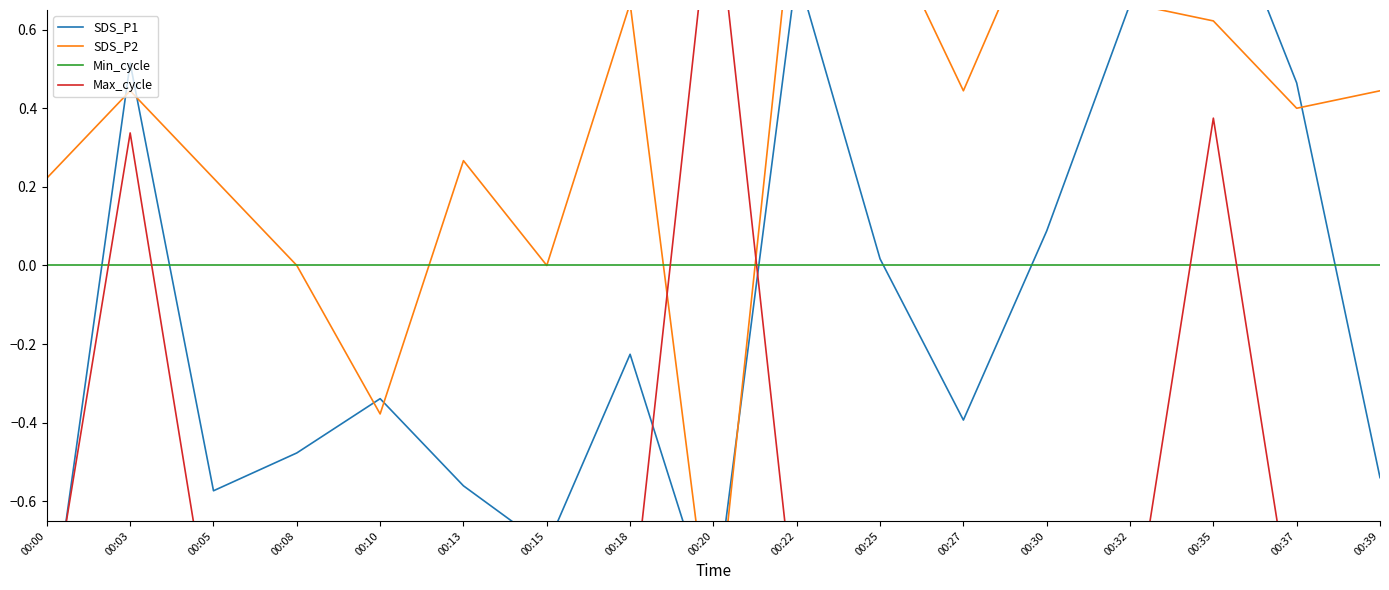

Reading left to right, list all the values displayed in this chart.

SDS_P1: 00:00=-1.0	00:03=0.5	00:05=-0.6	00:08=-0.5	00:10=-0.3	00:13=-0.6	00:15=-0.7	00:18=-0.2	00:20=-0.9	00:22=0.7	00:25=0.0	00:27=-0.4	00:30=0.1	00:32=0.7	00:35=1.0	00:37=0.5	00:39=-0.5
SDS_P2: 00:00=0.2	00:03=0.4	00:05=0.2	00:08=0.0	00:10=-0.4	00:13=0.3	00:15=0.0	00:18=0.7	00:20=-1.0	00:22=1.0	00:25=0.9	00:27=0.4	00:30=0.9	00:32=0.7	00:35=0.6	00:37=0.4	00:39=0.4
Min_cycle: 00:00=0.0	00:03=0.0	00:05=0.0	00:08=0.0	00:10=0.0	00:13=0.0	00:15=0.0	00:18=0.0	00:20=0.0	00:22=0.0	00:25=0.0	00:27=0.0	00:30=0.0	00:32=0.0	00:35=0.0	00:37=0.0	00:39=0.0
Max_cycle: 00:00=-1.0	00:03=0.3	00:05=-1.0	00:08=-1.0	00:10=-0.9	00:13=-1.0	00:15=-0.9	00:18=-0.9	00:20=1.0	00:22=-0.9	00:25=-1.0	00:27=-0.9	00:30=-0.9	00:32=-1.0	00:35=0.4	00:37=-1.0	00:39=-0.9